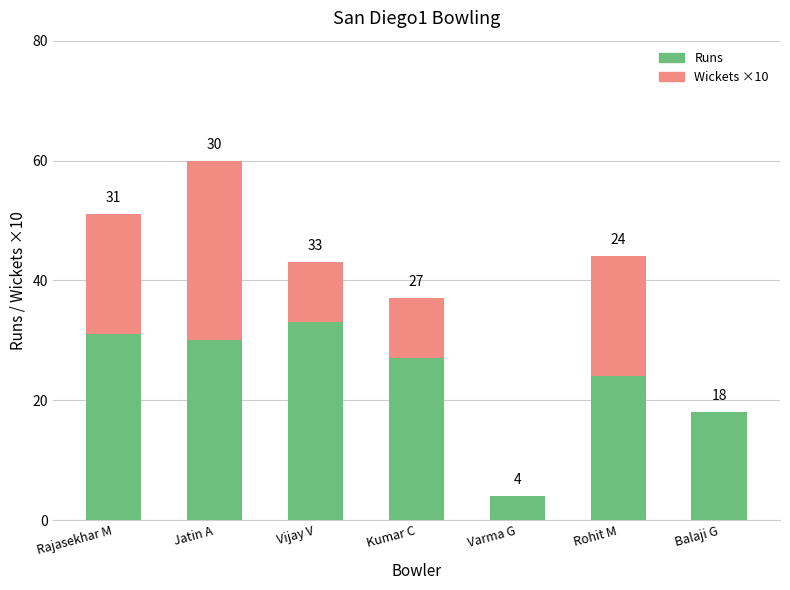

The Runs series shows 31 at Rajasekhar M. True or false?

True